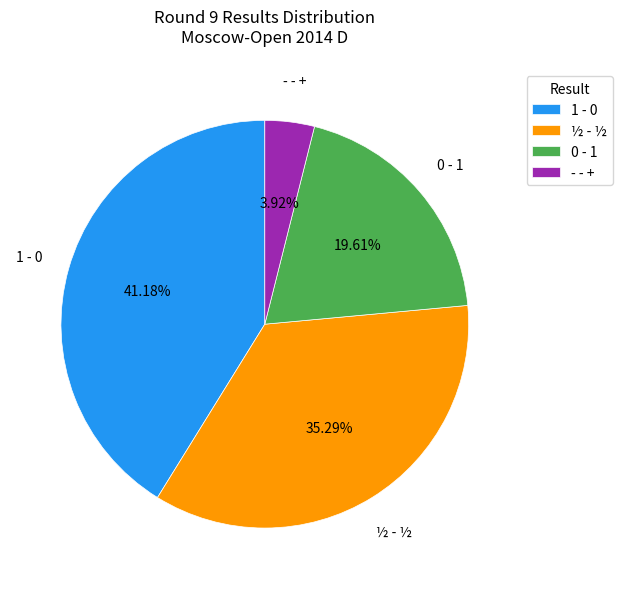

The 0 - 1 slice represents 27% of the pie. True or false?

False